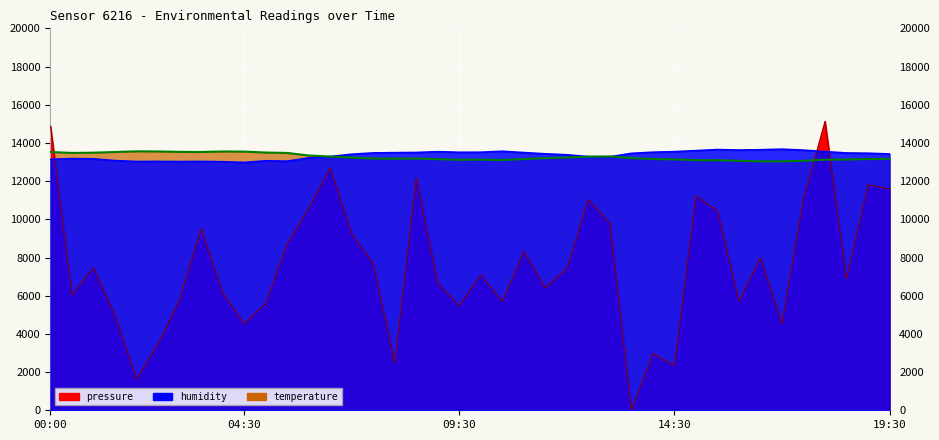

What value does the humidity series have at 08:00?

13490.0